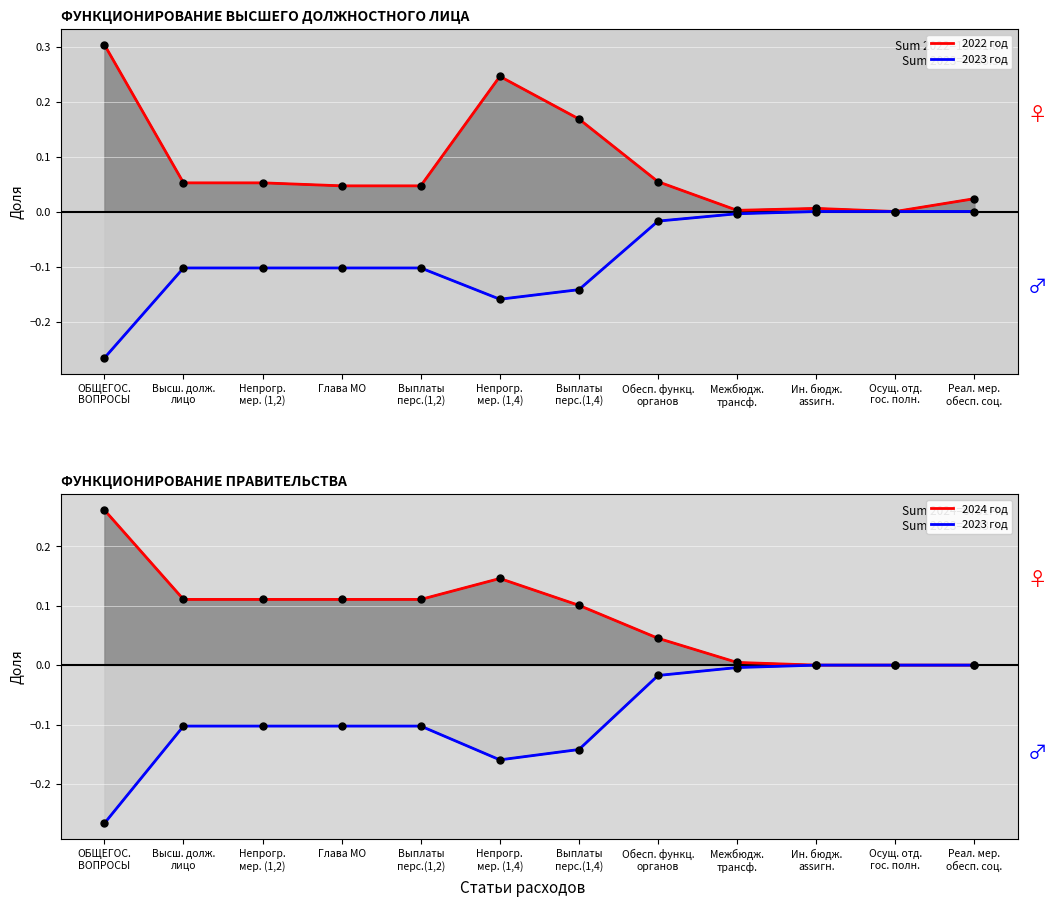

At Глава МО, list the series in order from largest to smallest.

2024 год, 2022 год, 2023 год